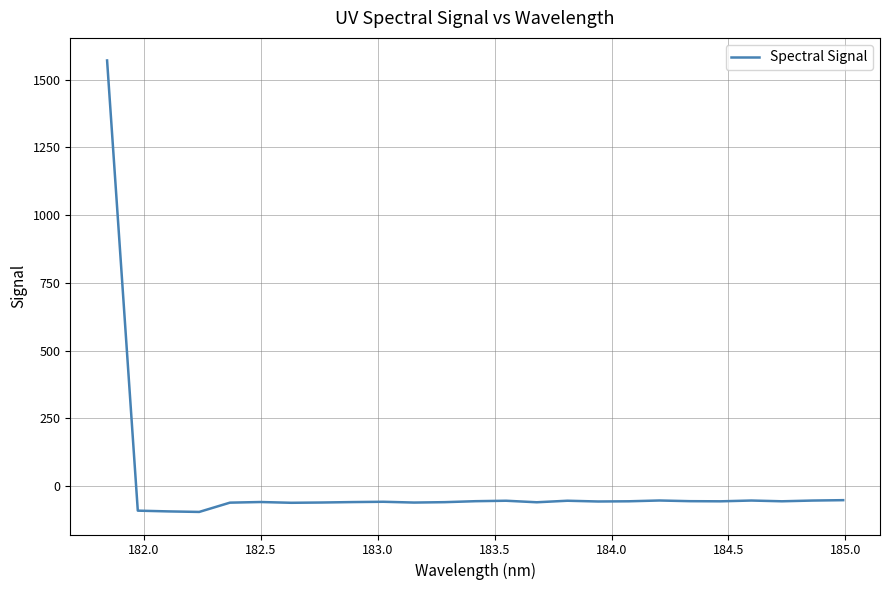

What is the smallest value displayed?

-95.5